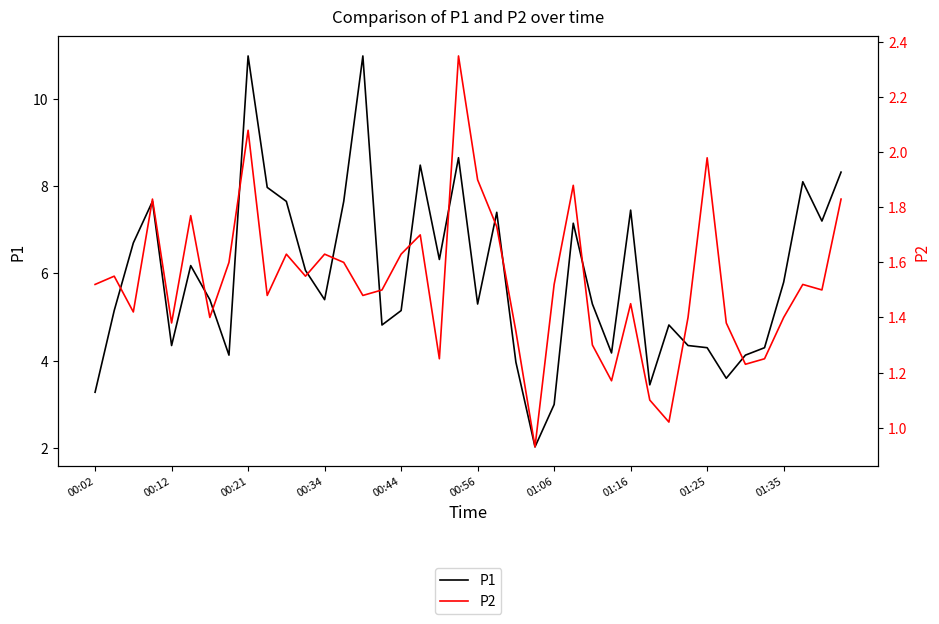

The value of P1 at 01:06 is 4.8. True or false?

False